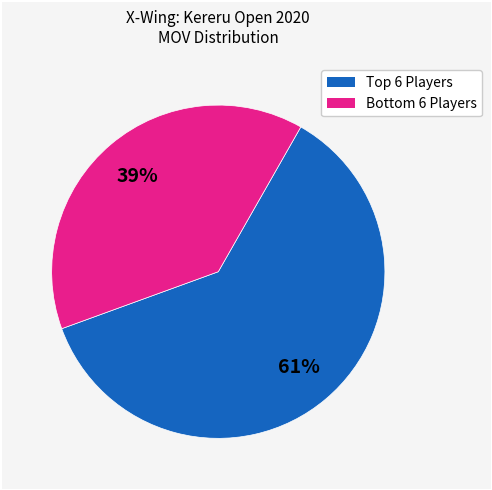

To the nearest percent, what is the difference between the largest and smallest slice percentages?

22%